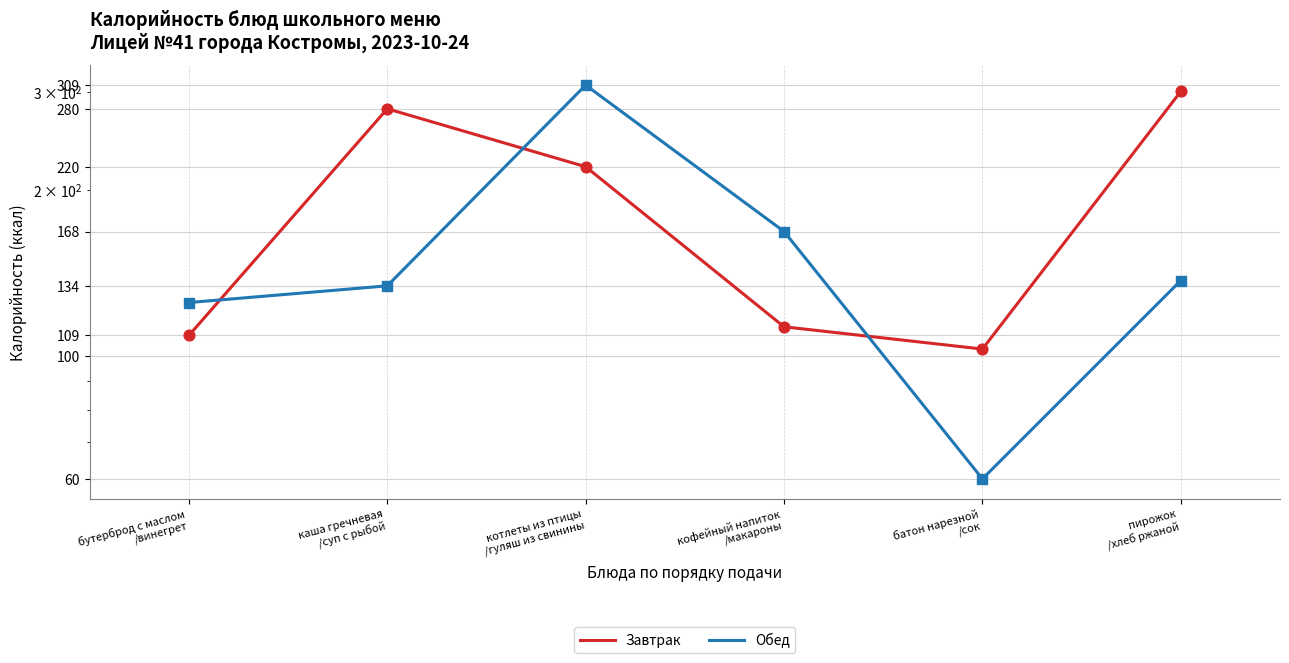

What are all the series names shown in the legend?

Завтрак, Обед